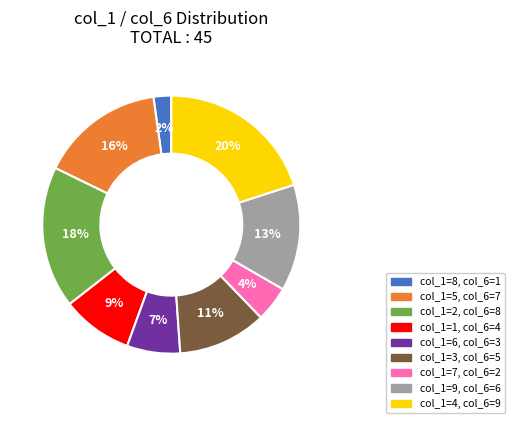

To the nearest percent, what is the difference between the largest and smallest slice percentages?

18%